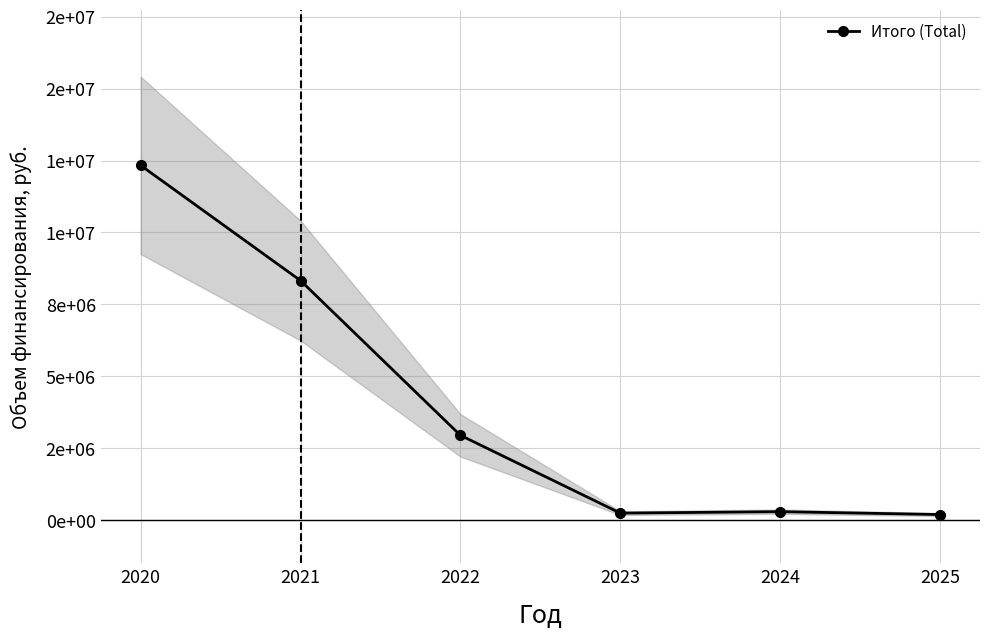

Does the chart have visible grid lines?

Yes